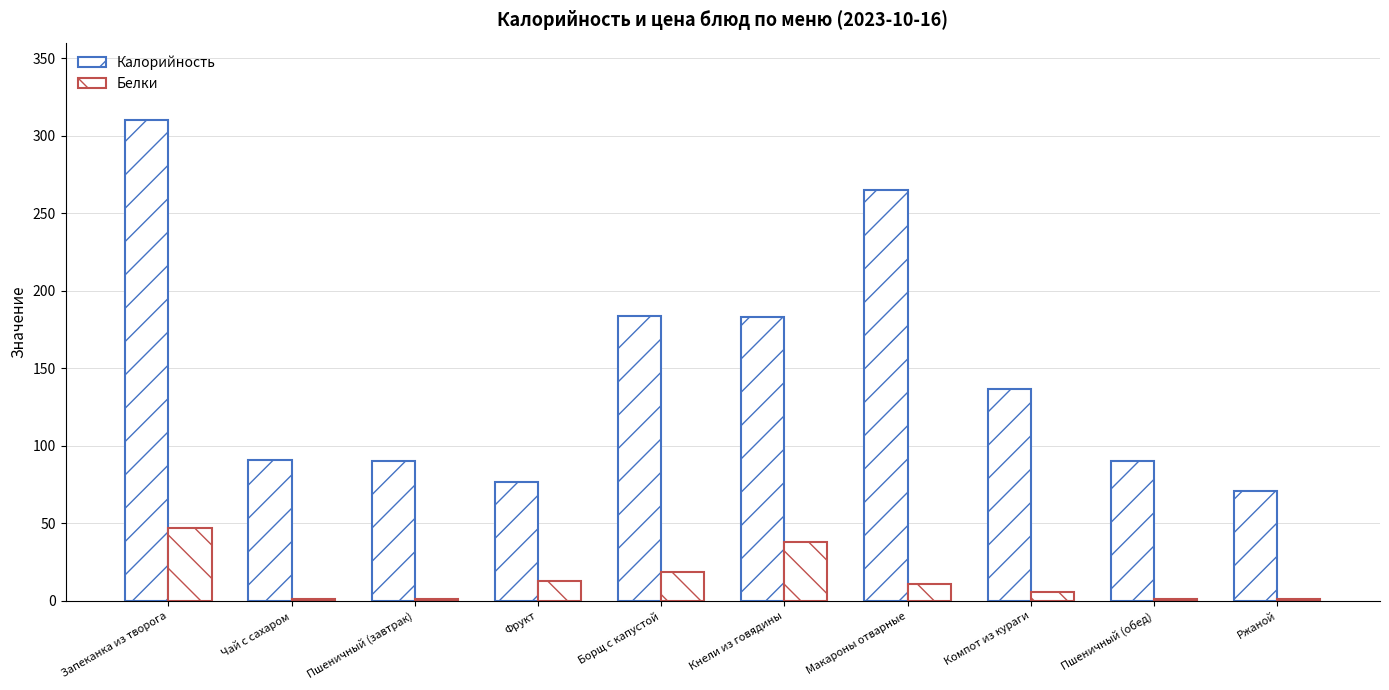

How many series are shown in this chart?

2